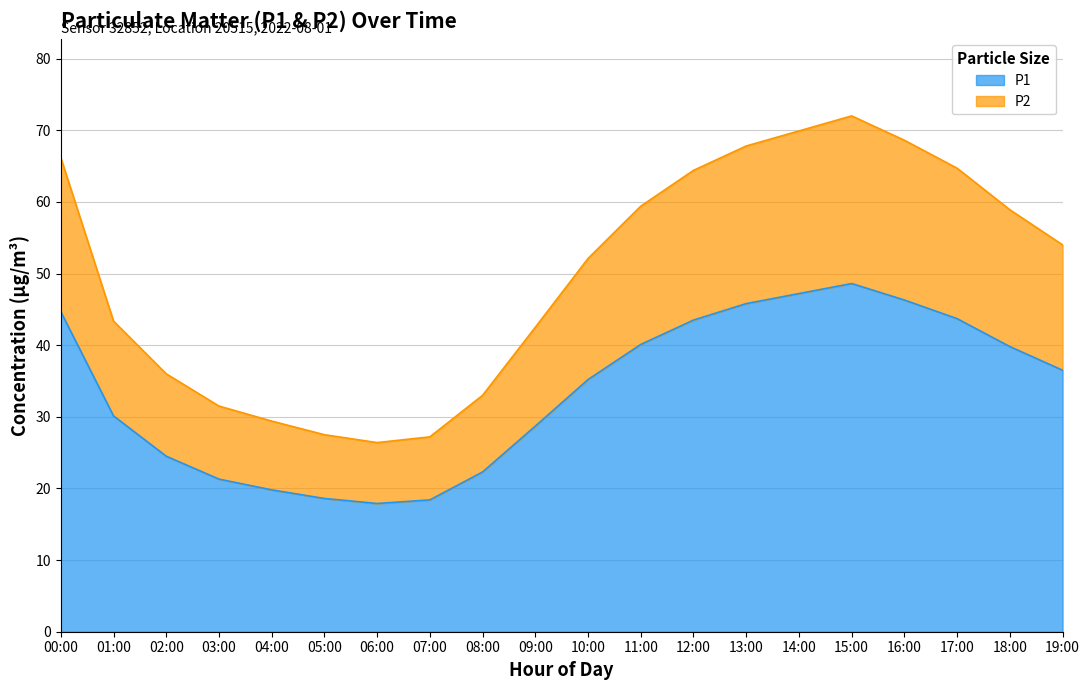

What is the label of the 6th point from the right?

14:00